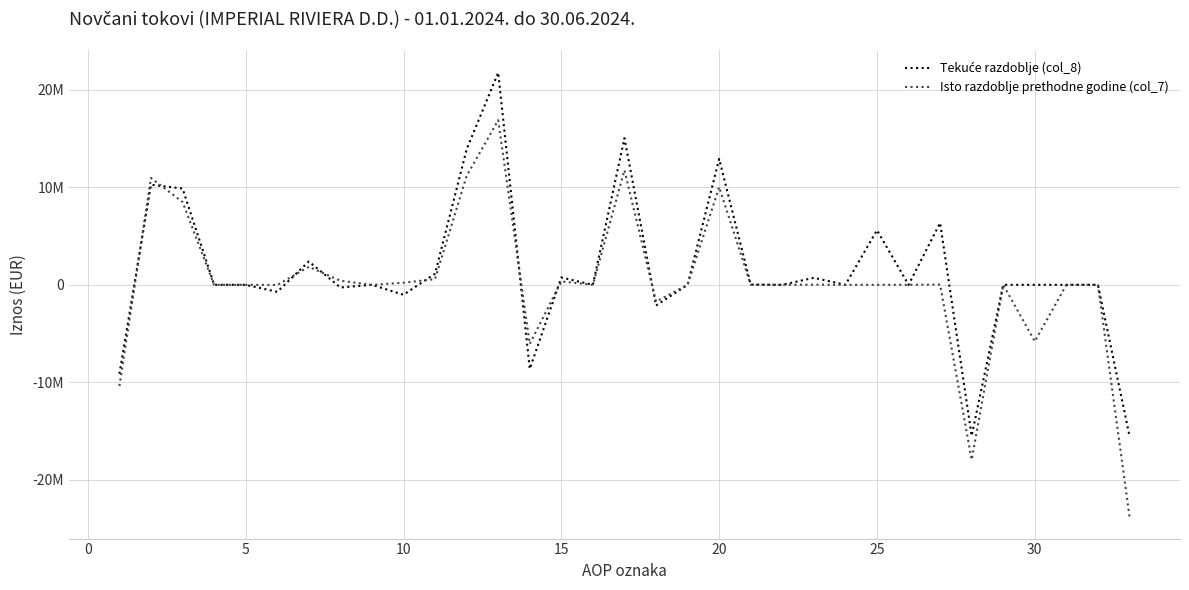

Rank the series by their maximum value, from highest to lowest.

Tekuće razdoblje (col_8), Isto razdoblje prethodne godine (col_7)